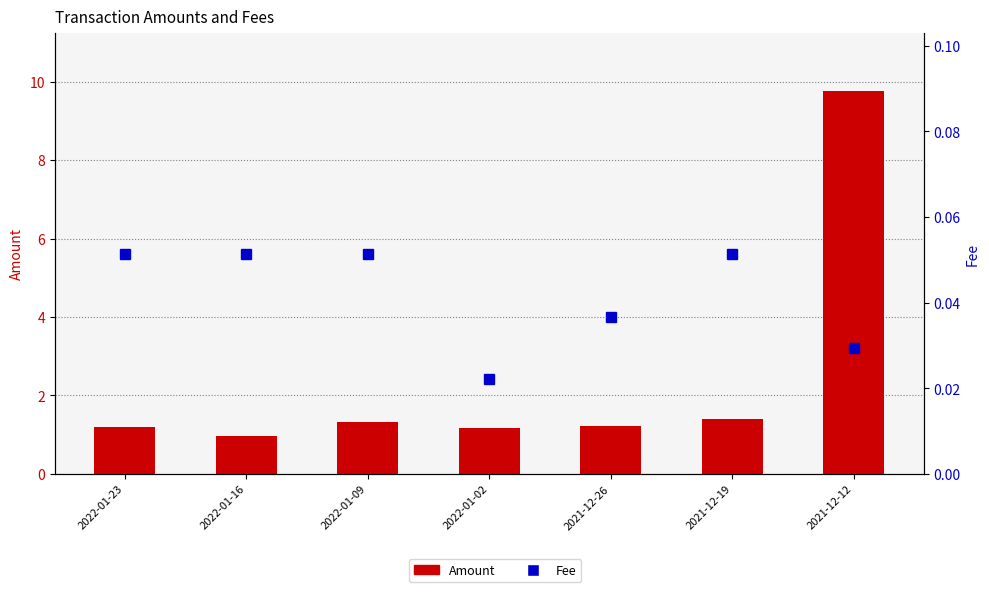

What is the difference between the maximum and minimum values in the Amount series?

8.8